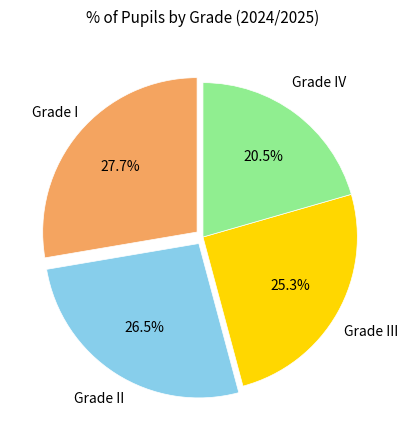

How many segments does this pie chart have?

4